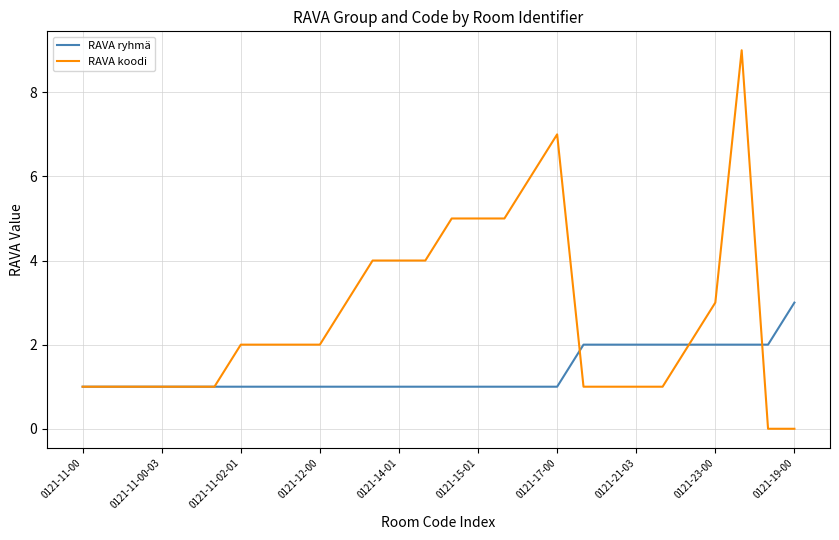

Which series has the largest total across all categories?

RAVA koodi